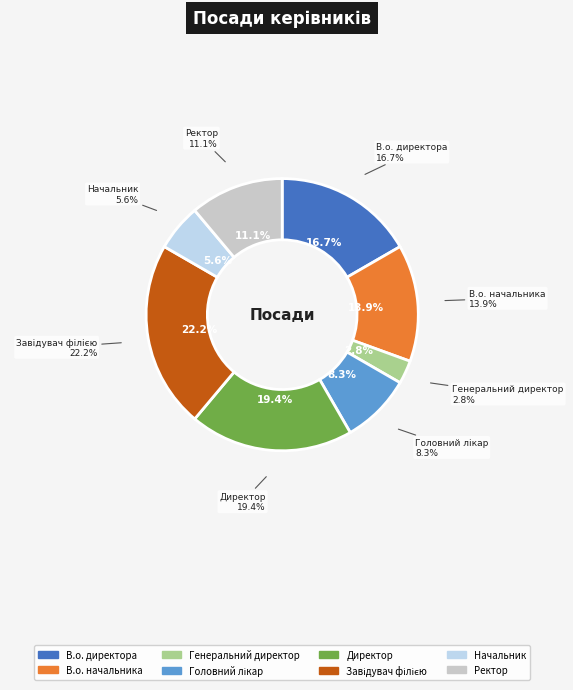

Which category has the smallest portion of the pie?

Генеральний директор